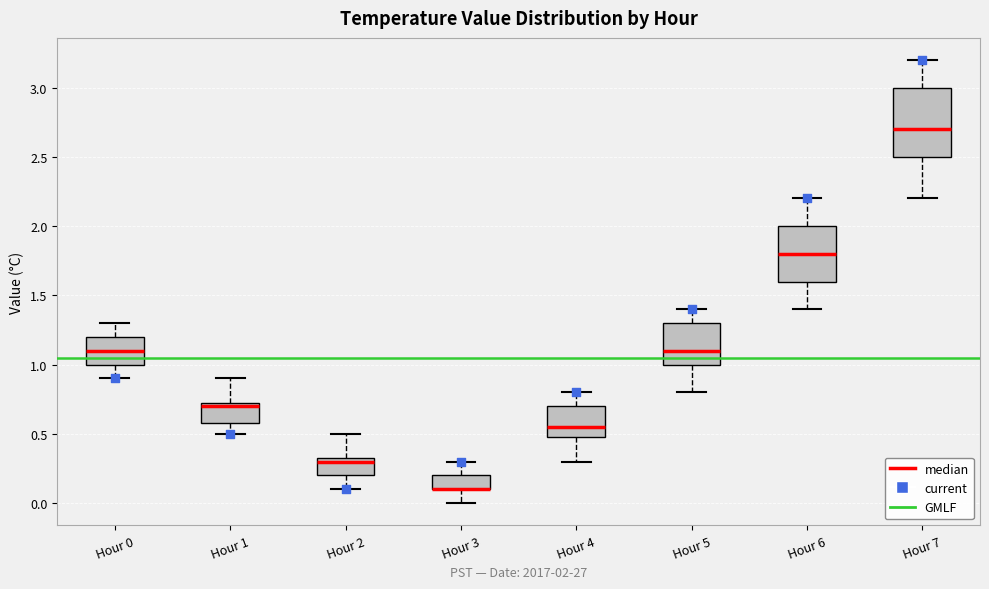

Where does the upper whisker of the box for Hour 2 end on the y-axis? The values are not printed on the chart, so give them approximately, as read against the axis.

0.50